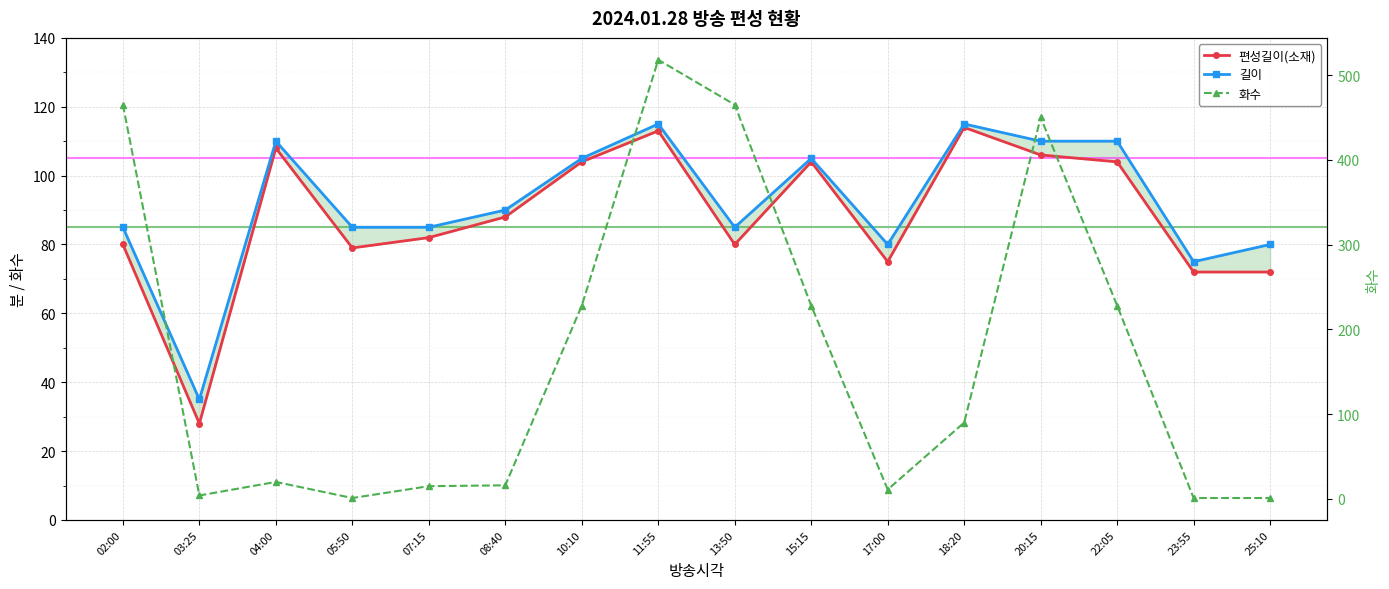

List the series in order of their peak value, highest first.

화수, 길이, 편성길이(소재)